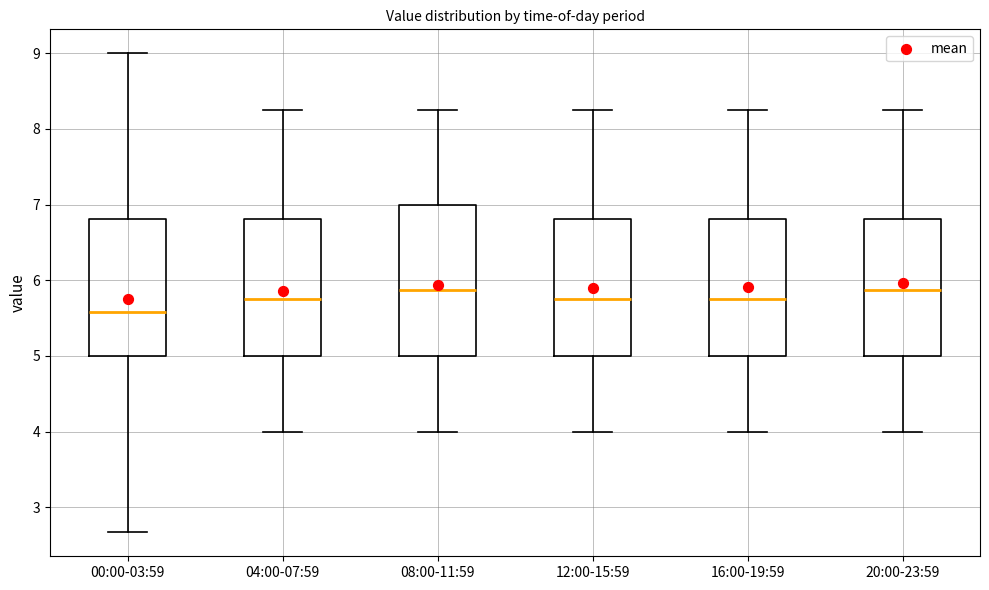

Where does the median line of the box for 08:00-11:59 sit on the y-axis? The values are not printed on the chart, so give them approximately, as read against the axis.

5.9